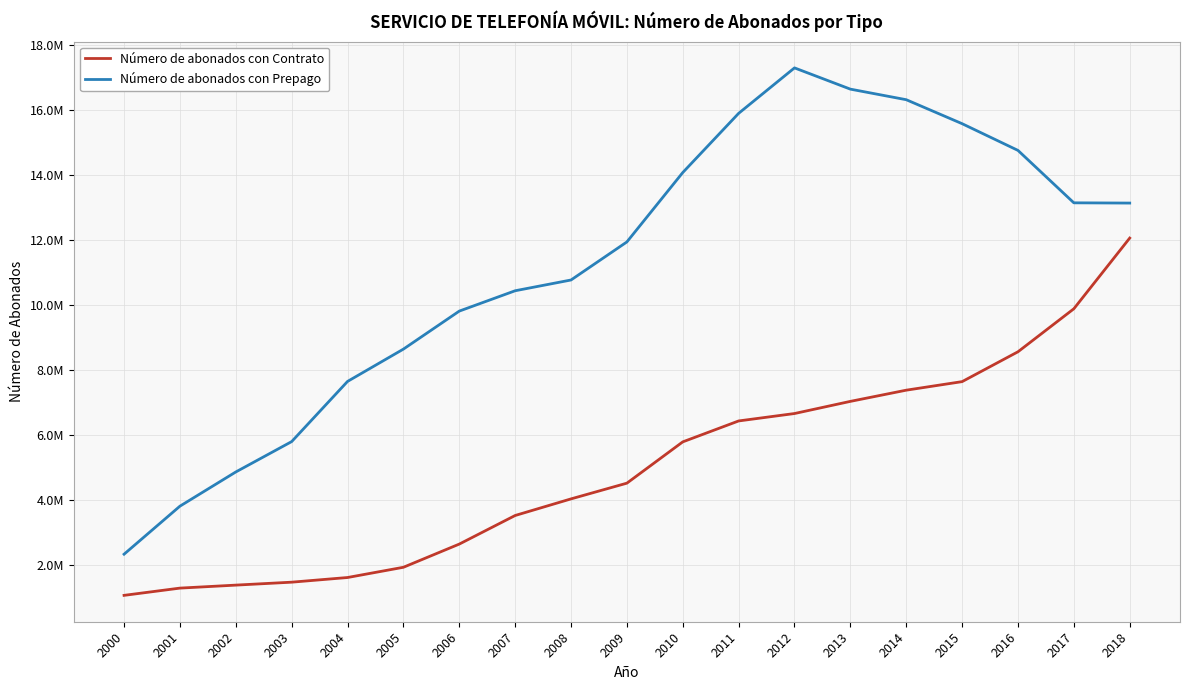

Reading left to right, list all the values displayed in this chart.

Número de abonados con Contrato: 1068130	1290852	1382871	1473310	1616653	1931459	2644224	3523166	4033678	4517200	5786405	6429681	6657716	7031350	7375577	7638385	8556131	9878035	12051532
Número de abonados con Prepago: 2333395	3809931	4861439	5794971	7644732	8638113	9806577	10432036	10762915	11933023	14065837	15885567	17283257	16629989	16305141	15567968	14746472	13135112	13127449